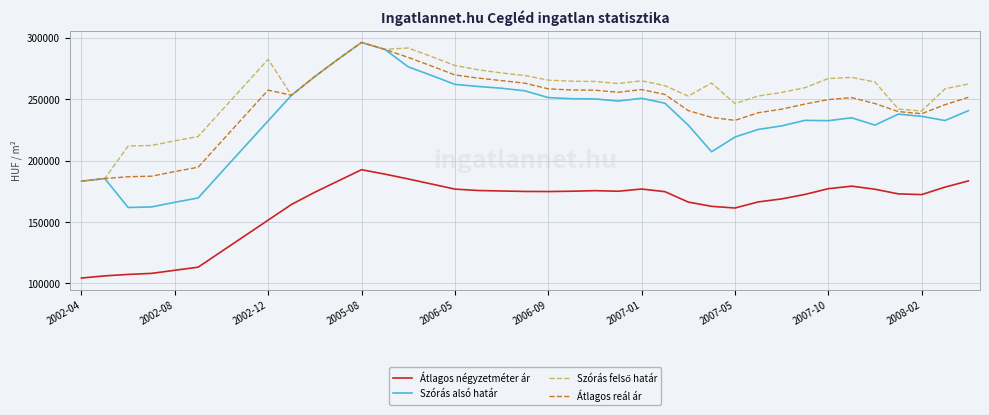

What is the minimum value for Szórás alsó határ?

161836